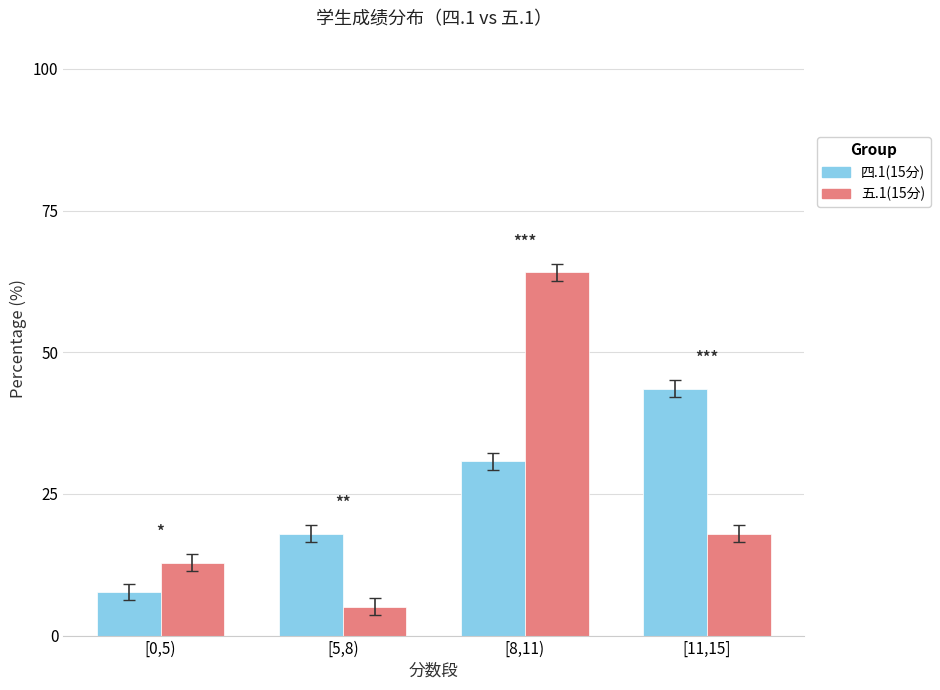

At which category does the chart reach its minimum across all series?

[5,8)